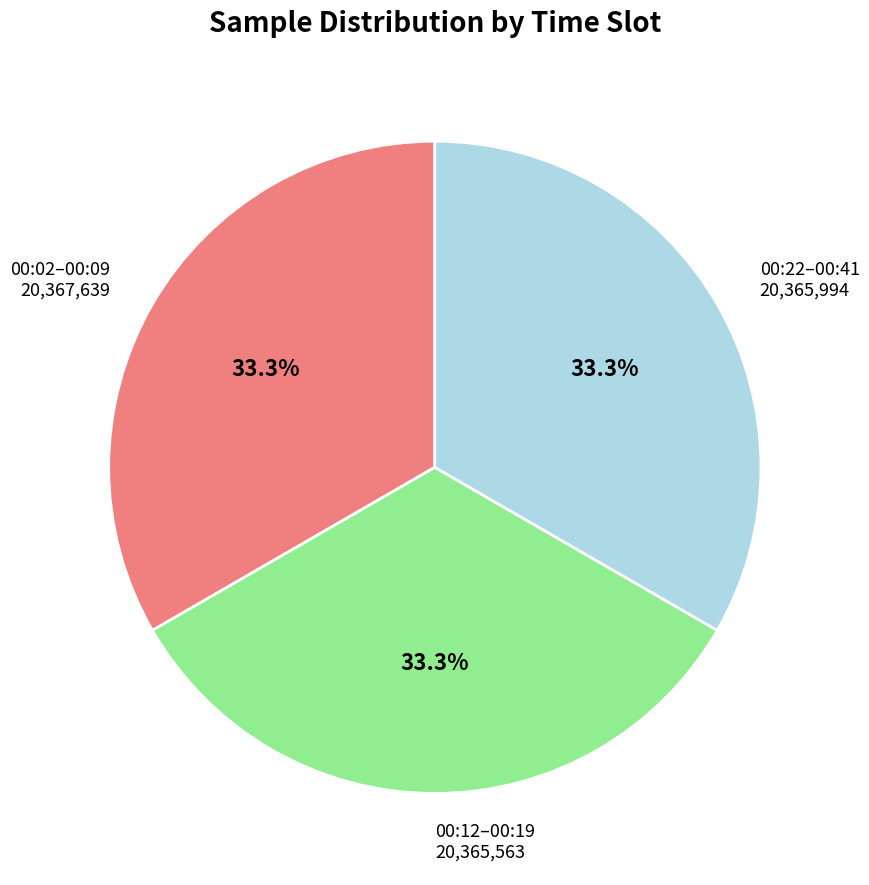

What is the ratio of the value at 00:12–00:19 to the value at 00:22–00:41?

1.0